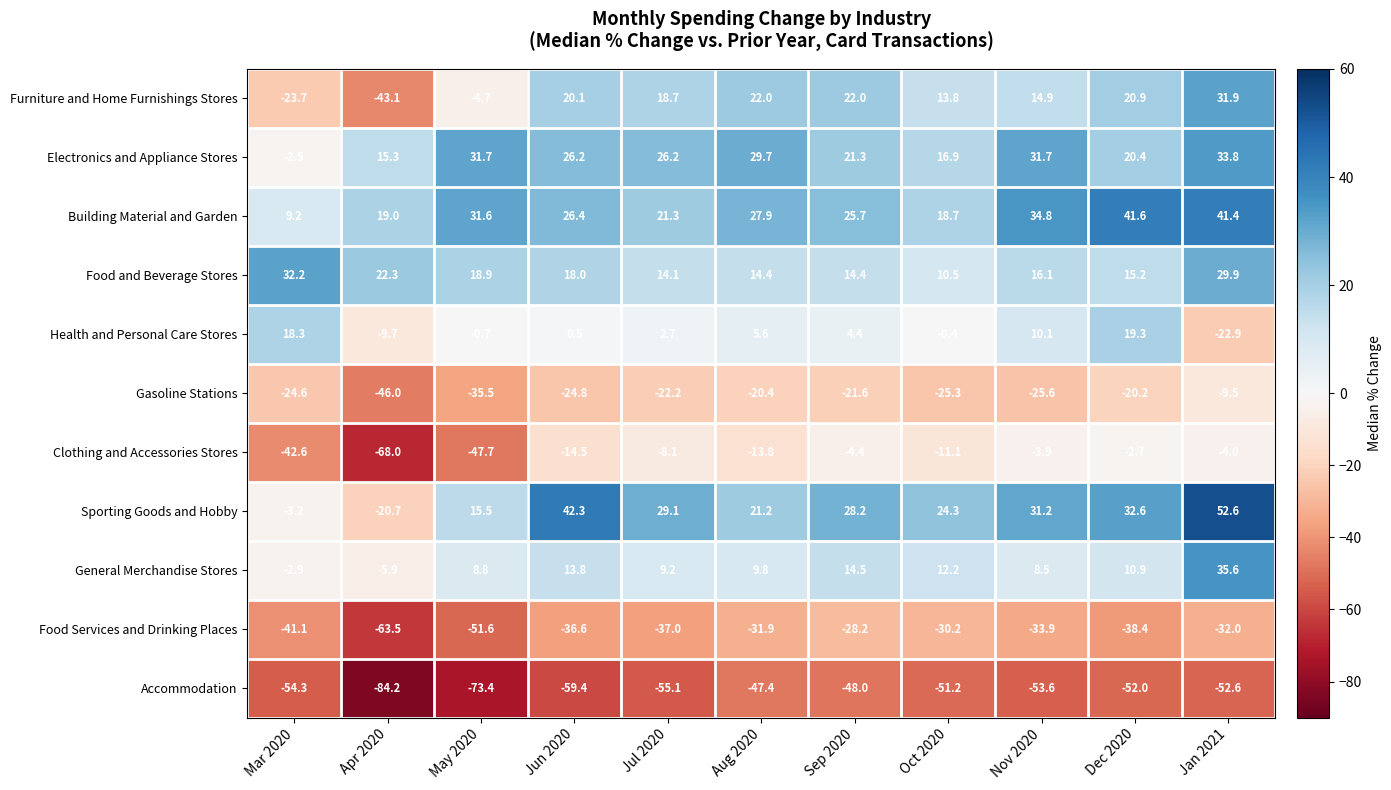

Rank the series by their maximum value, from lowest to highest.

Accommodation, Food Services and Drinking Places, Gasoline Stations, Clothing and Accessories Stores, Health and Personal Care Stores, Furniture and Home Furnishings Stores, Food and Beverage Stores, Electronics and Appliance Stores, General Merchandise Stores, Building Material and Garden, Sporting Goods and Hobby